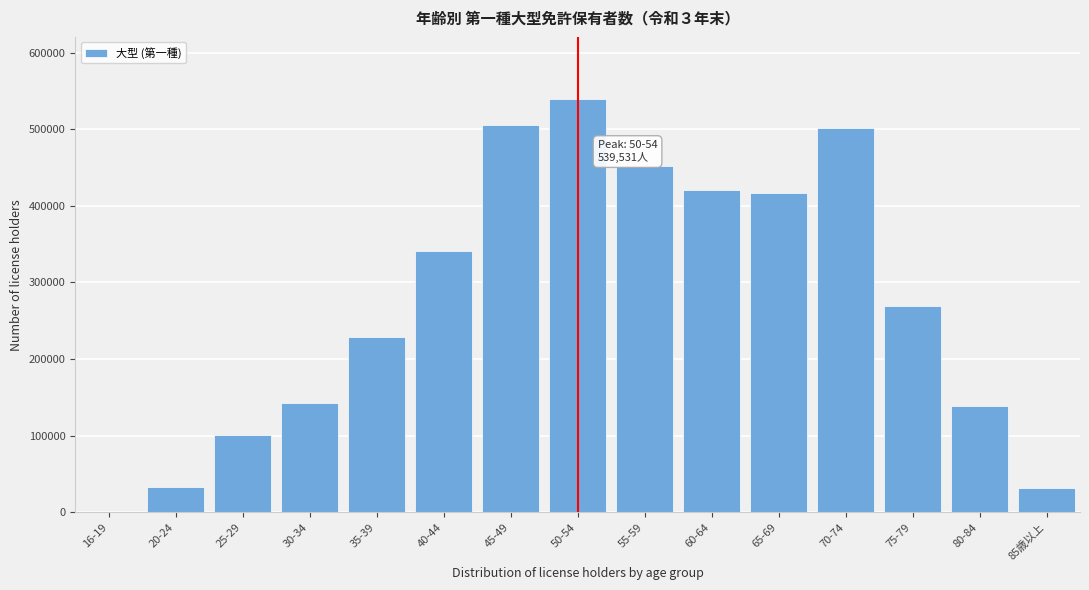

What is the maximum value shown in the chart?

539531